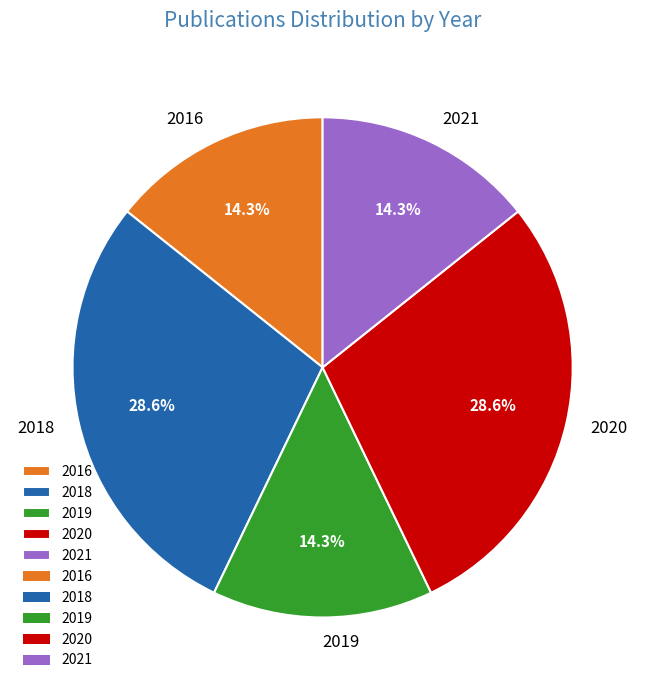

Is 2019 the majority of the pie?

No